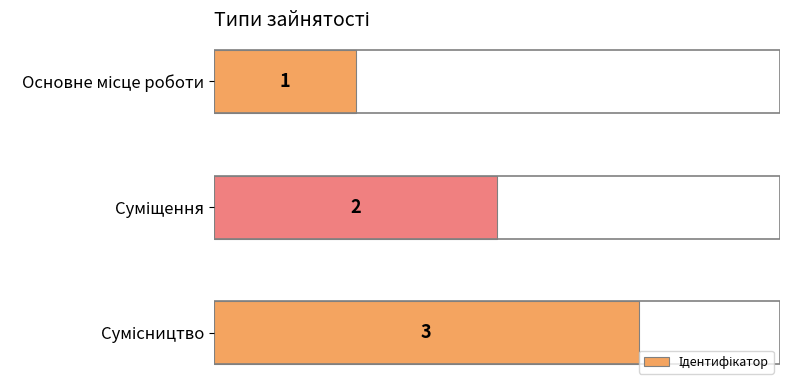

What is the value of the 1st bar from the top?

1